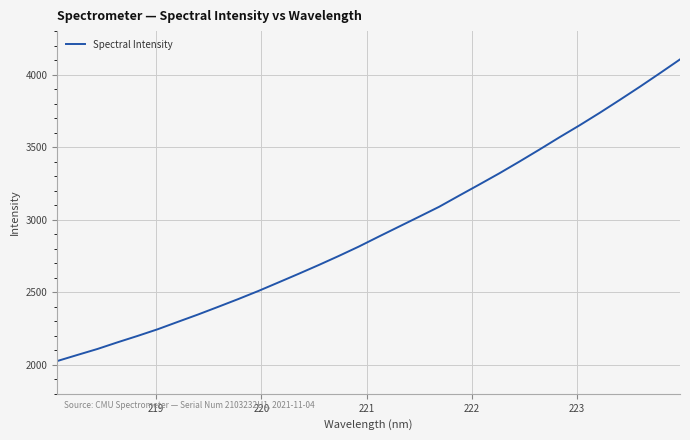

True or false: the data has more than 0 interior local peaks.

False